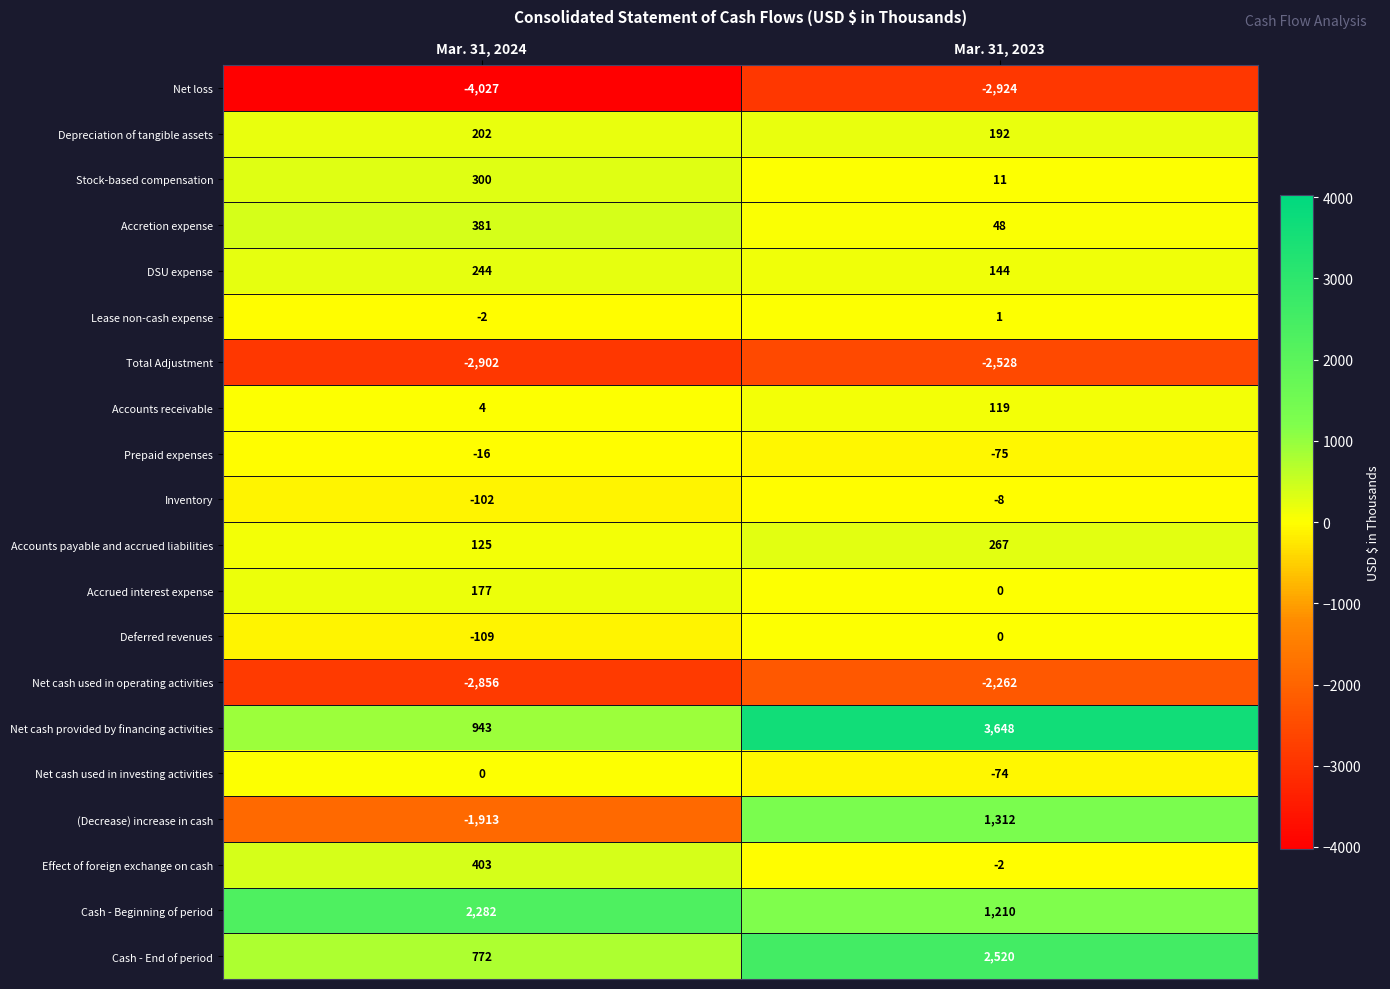

What is the approximate value of Accretion expense at Mar. 31, 2024, to the nearest 50?

400